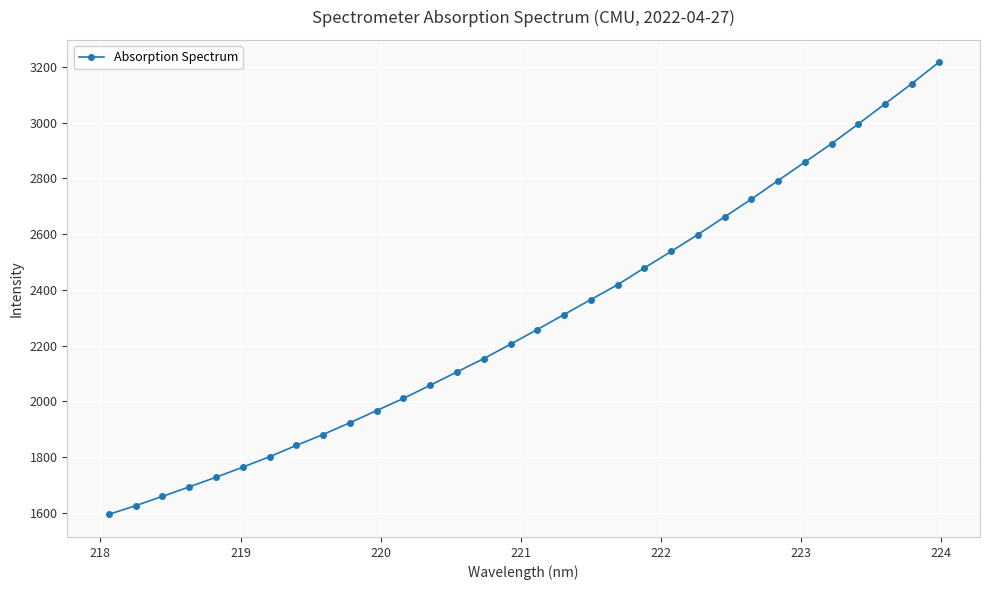

True or false: there are more than 1 points higher than both neighbors.

False